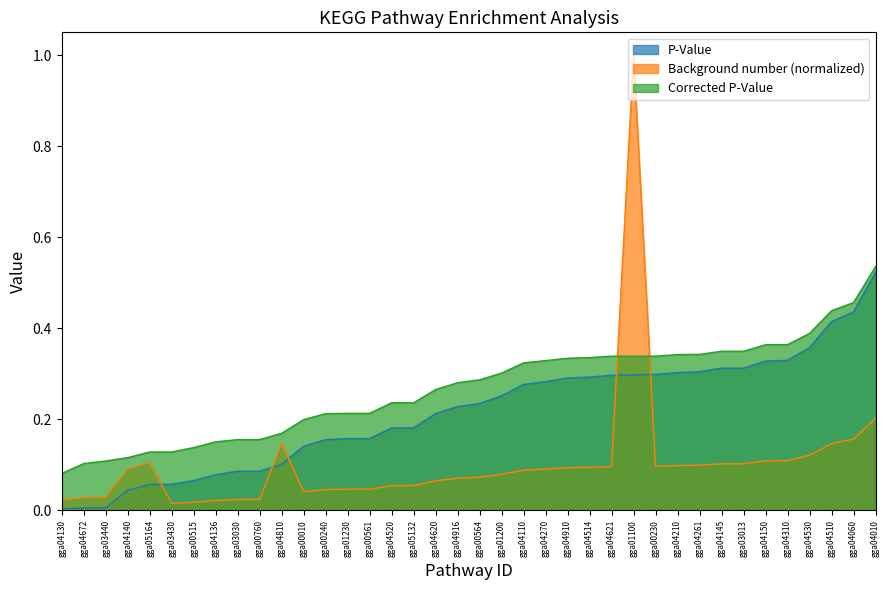

Which category has the highest value in the Background number series?

gga01100